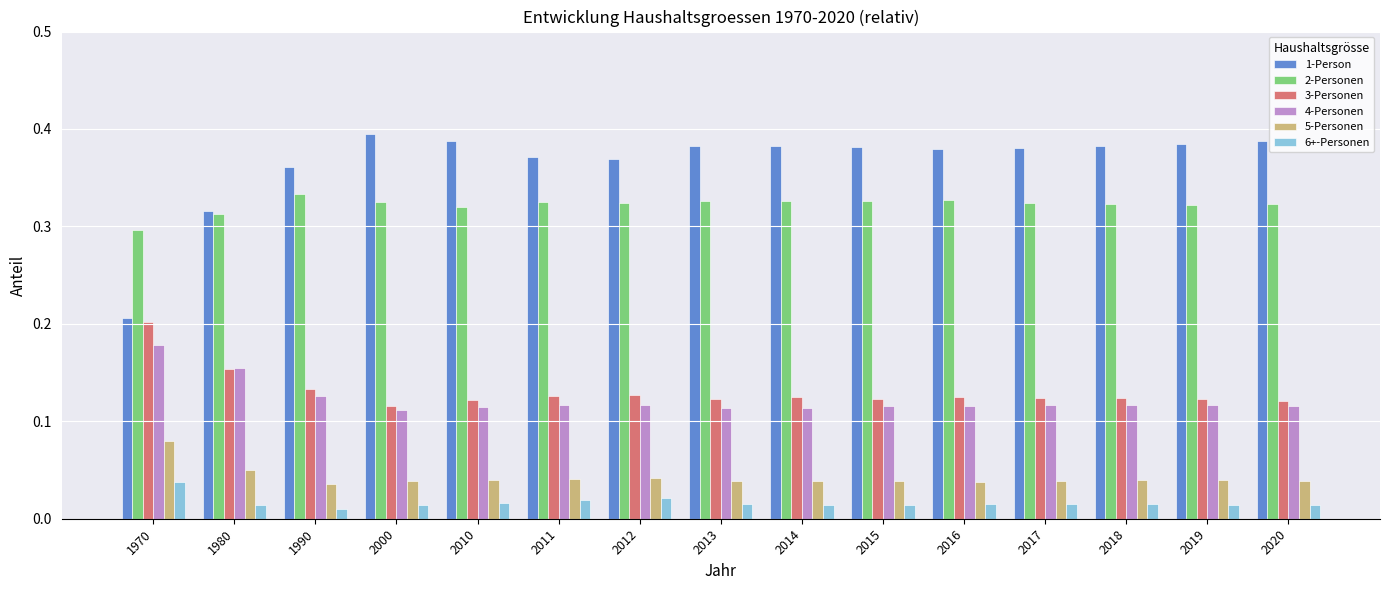

How many groups of bars are there?

15